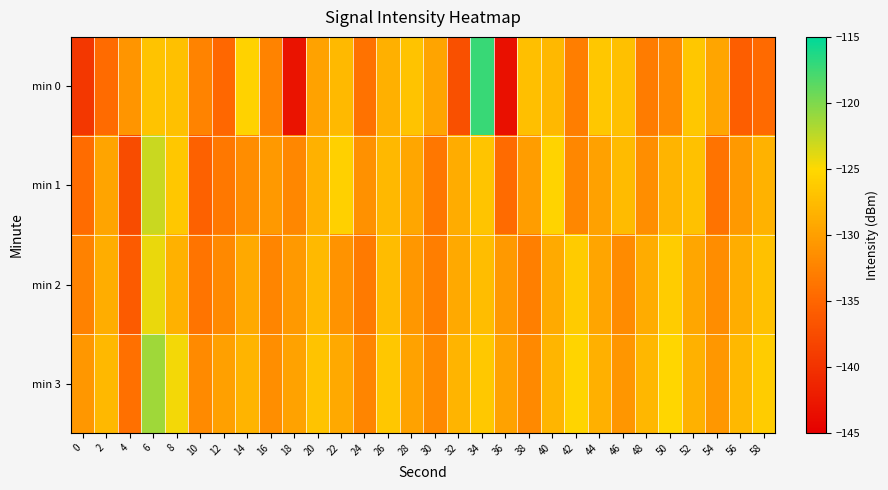

Rank the series at 16 from highest to lowest value.

min 1, min 3, min 2, min 0